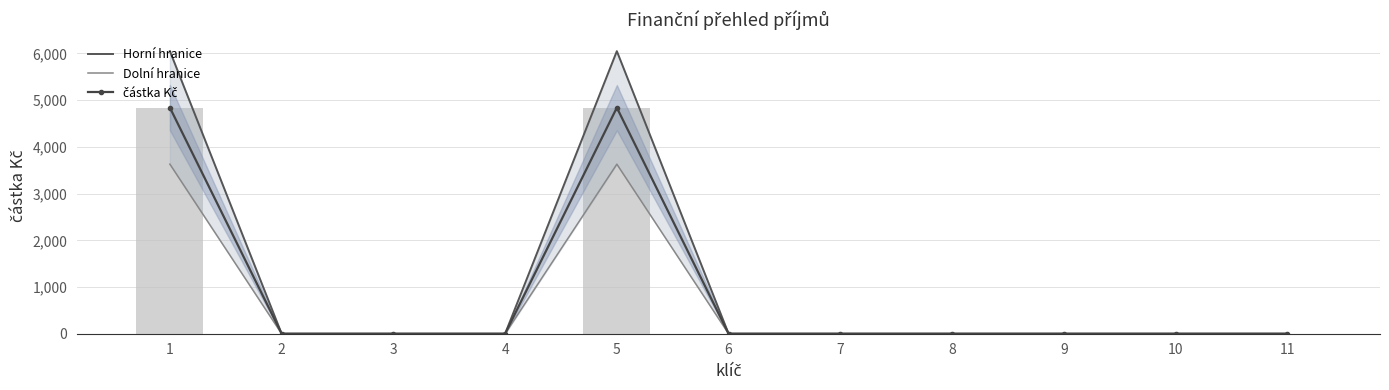

What are all the series names shown in the legend?

Horní hranice, Dolní hranice, částka Kč